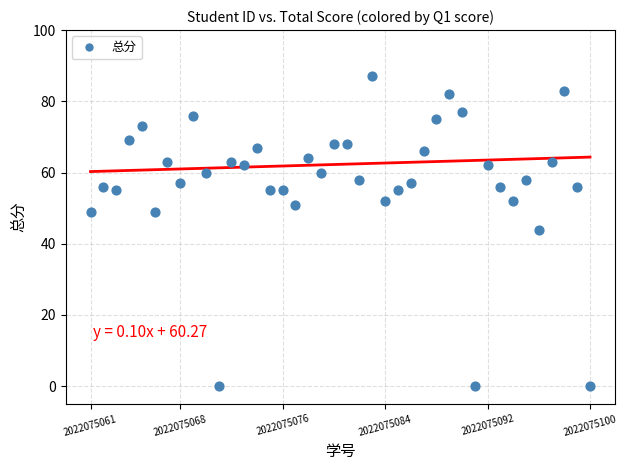

What is the range of Y values (max minus min)?

87